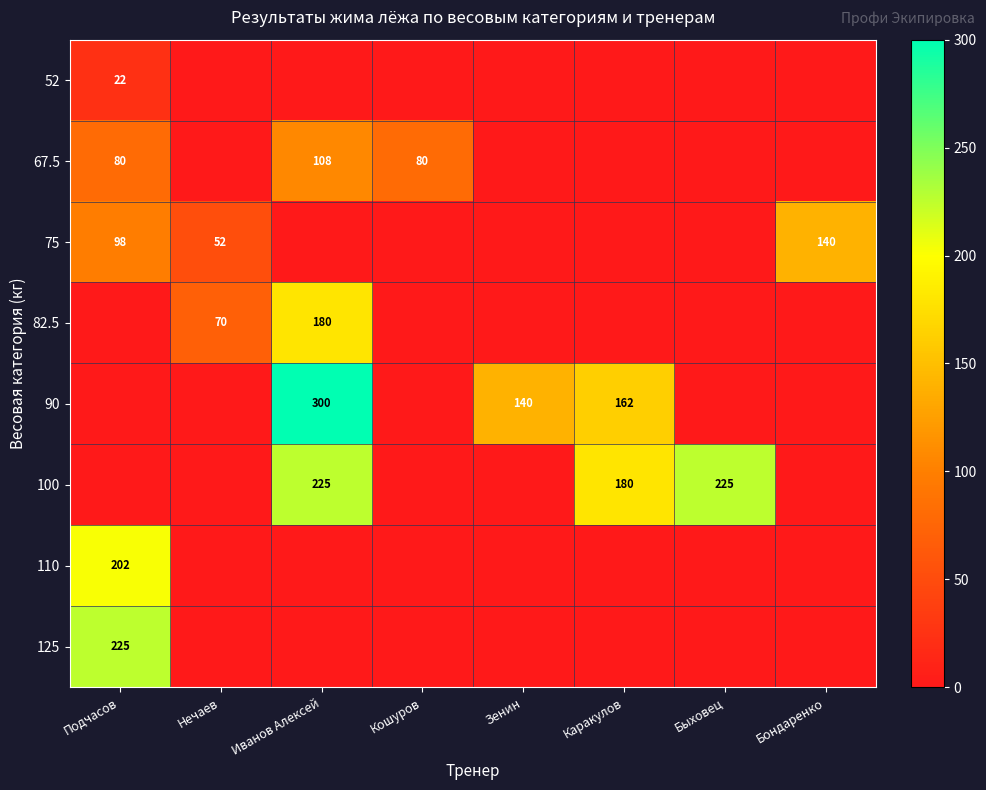

At how many categories does at least one series exceed 93?

6